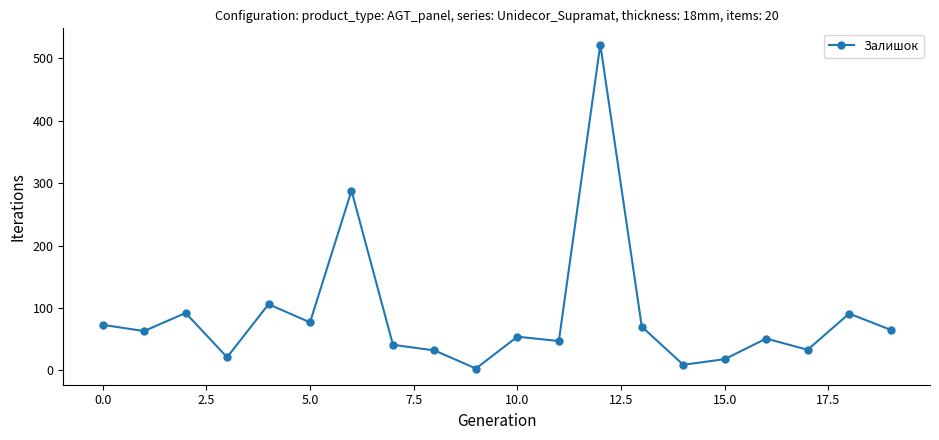

What is the difference between the second highest and minimum values?

285